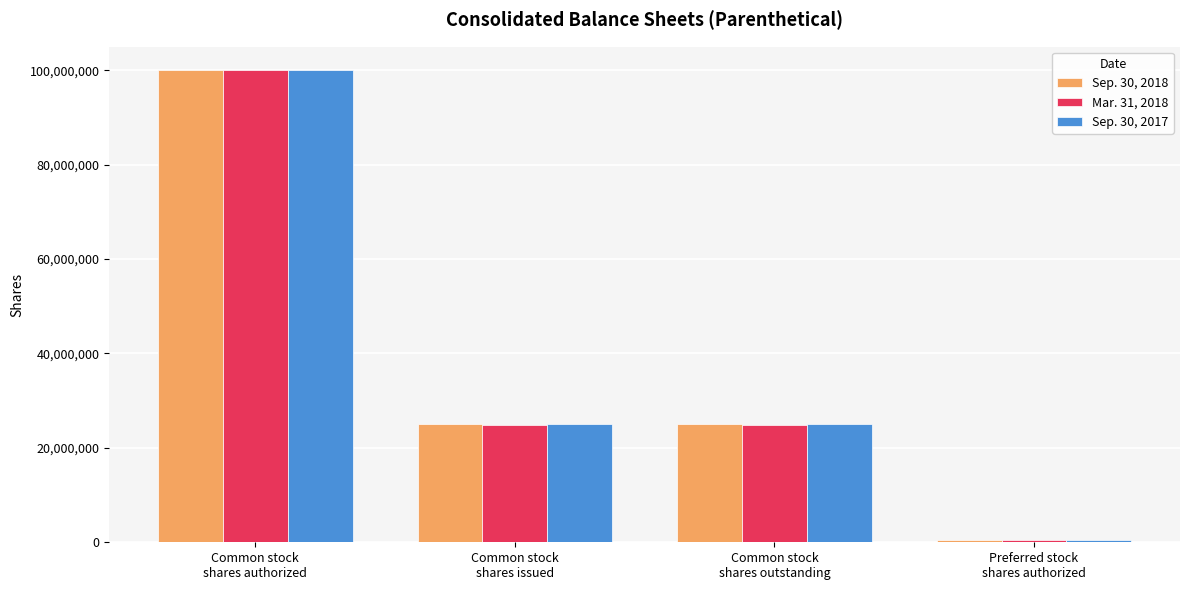

Read the Mar. 31, 2018 value at Preferred stock
shares authorized.

500000